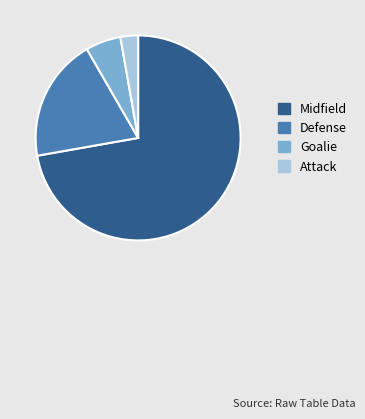

Rank the categories by value from lowest to highest.

Attack, Goalie, Defense, Midfield